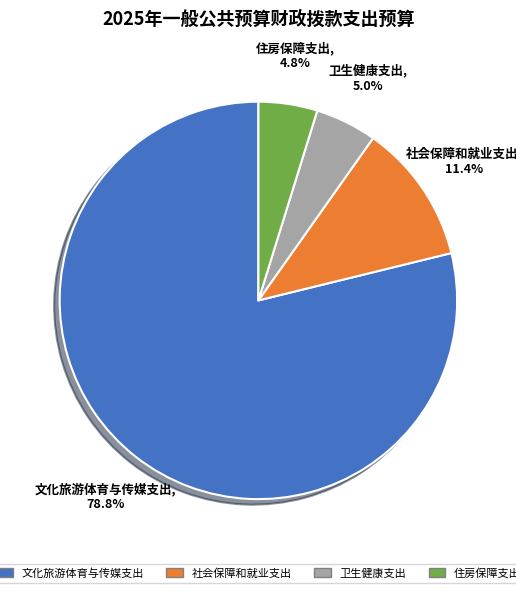

Which category has the biggest portion of the pie?

文化旅游体育与传媒支出